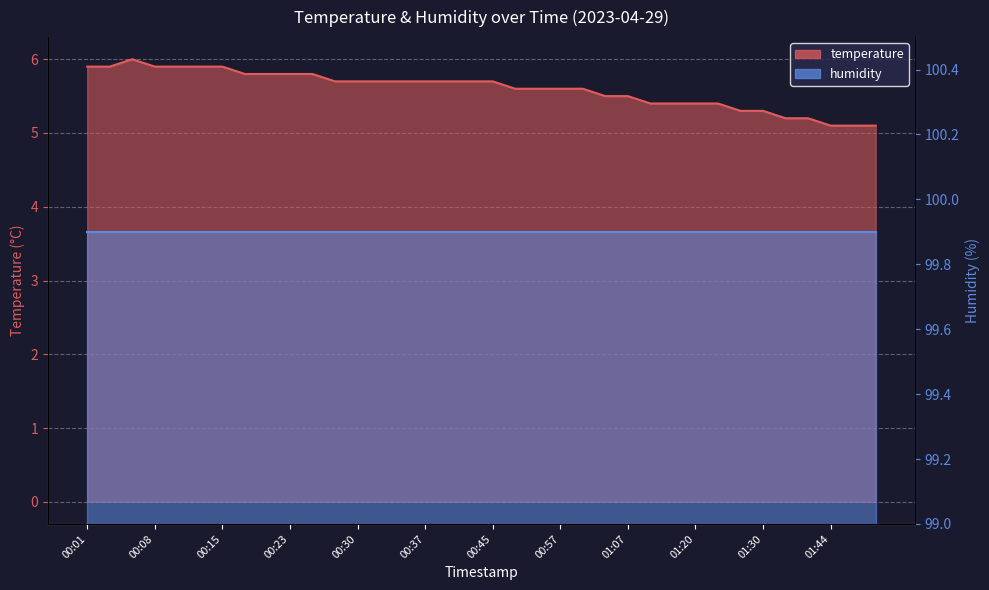

List the labels in order of value, smallest first.

01:44, 01:47, 01:49, 01:33, 01:39, 01:28, 01:30, 01:15, 01:18, 01:20, 01:25, 01:04, 01:07, 00:52, 00:54, 00:57, 00:59, 00:28, 00:30, 00:32, 00:35, 00:37, 00:40, 00:42, 00:45, 00:18, 00:20, 00:23, 00:25, 00:01, 00:03, 00:08, 00:11, 00:13, 00:15, 00:06